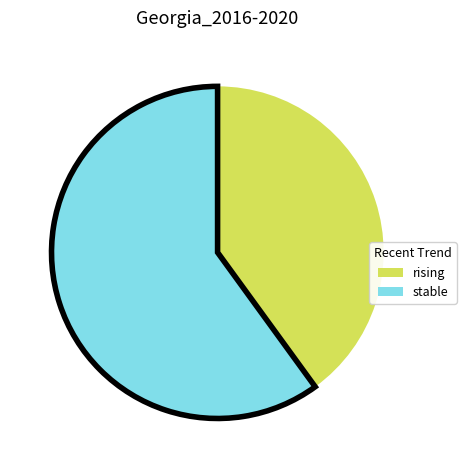

Is it true that rising is 40% of the pie?

True